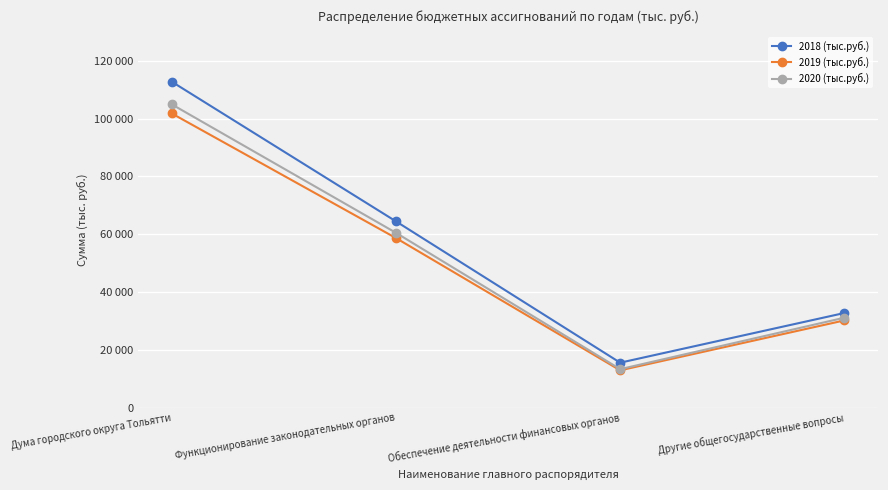

At which label does 2019 (тыс.руб.) reach its peak?

Дума городского округа Тольятти